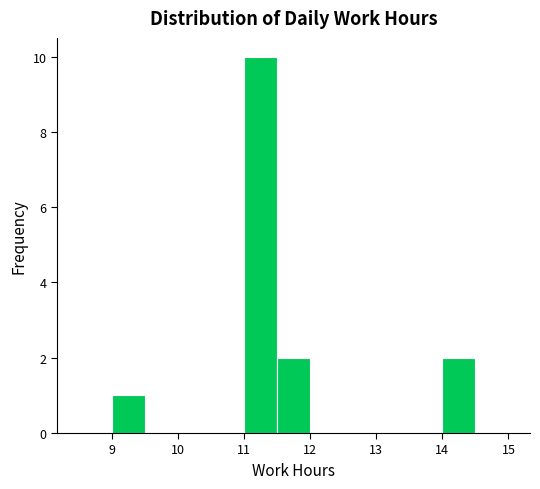

Over which range of the x-axis is the bar tallest?

11.0 to 11.5